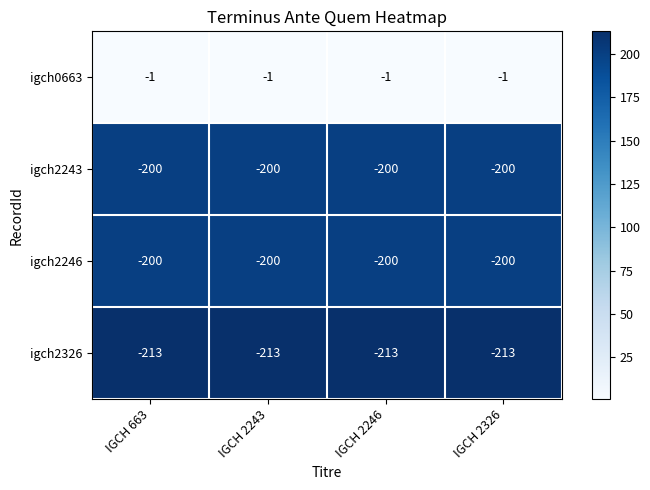

What is the total value across all series at IGCH 2243?

-614